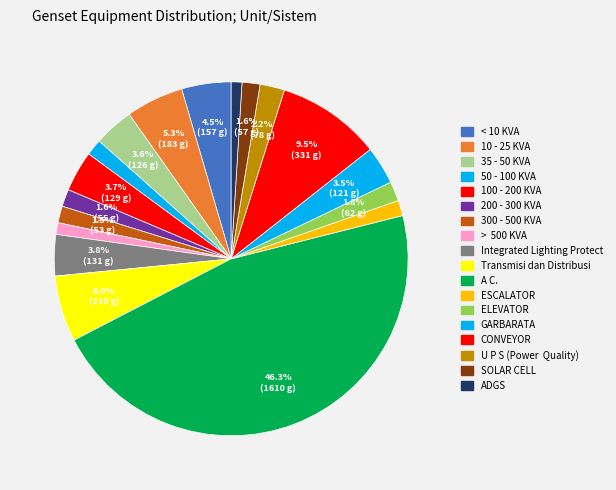

True or false: Transmisi dan Distribusi accounts for 1% of the total.

False